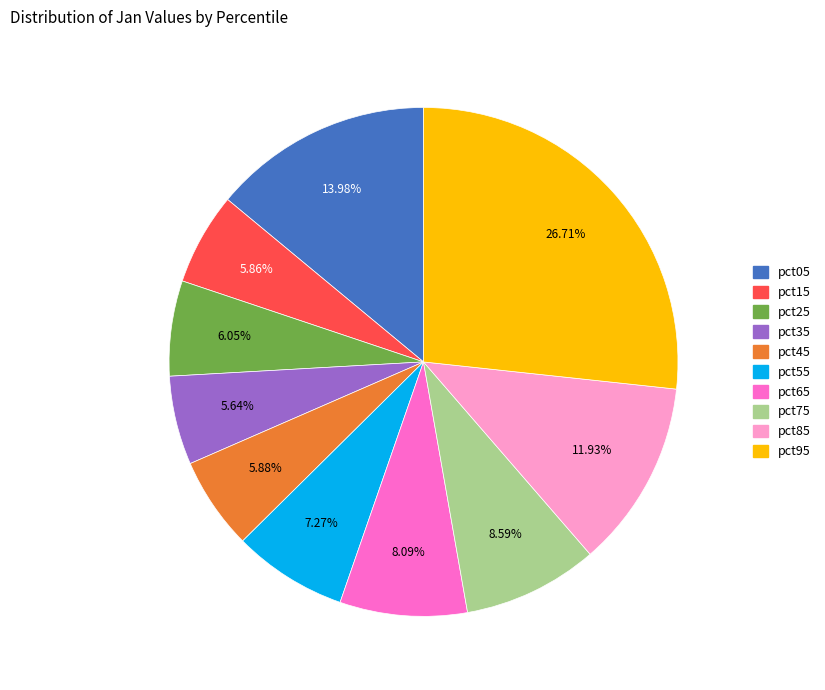

Between pct65 and pct85, which is larger?

pct85